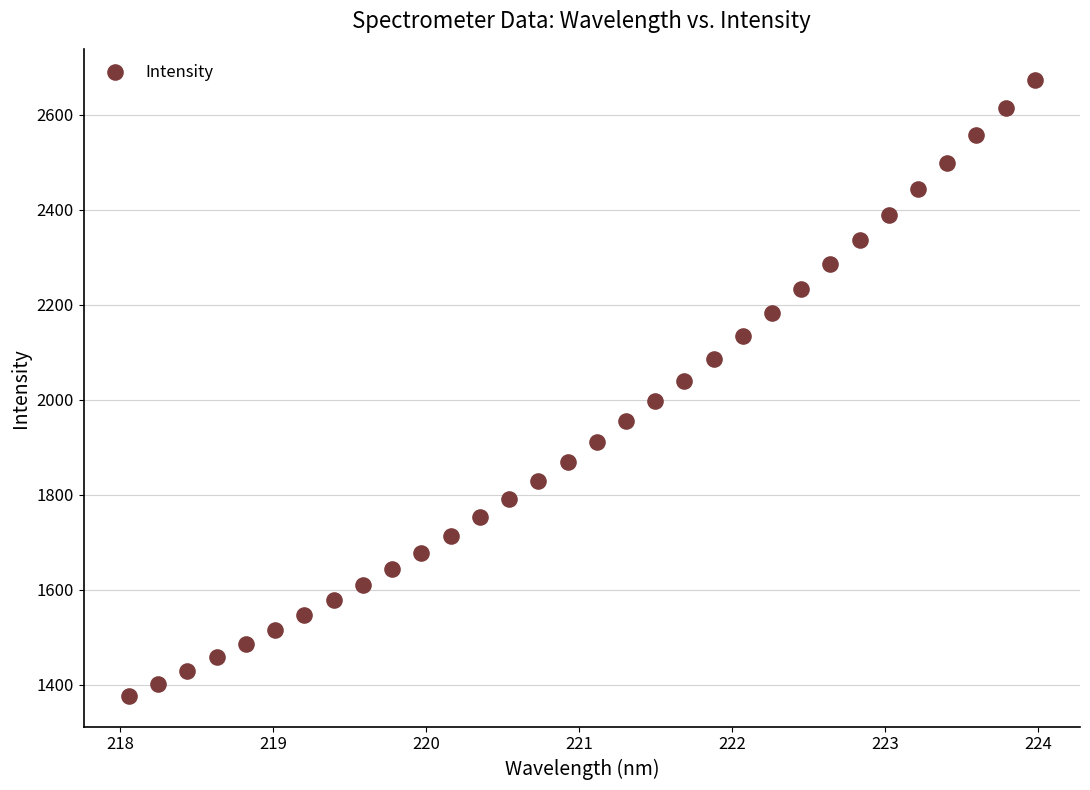

What is the range of X values (max minus min)?

5.9